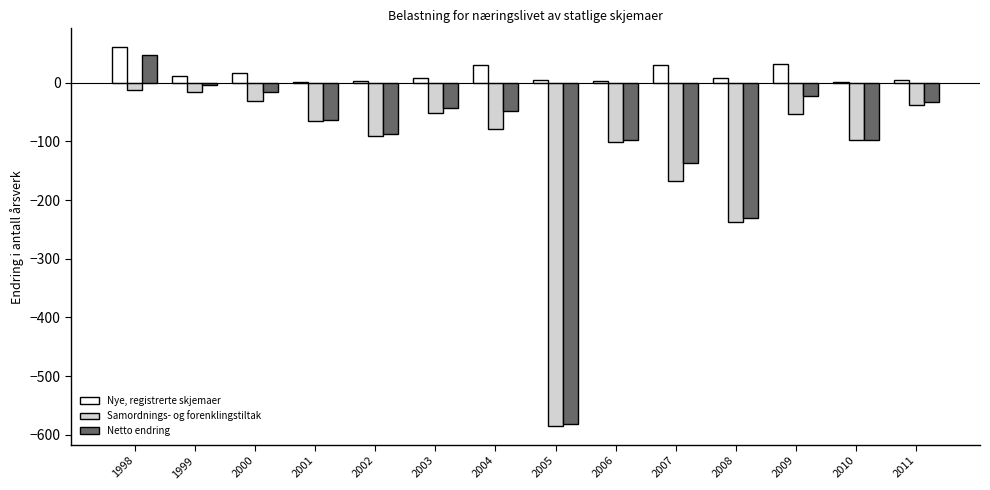

What are all the series names shown in the legend?

Nye, registrerte skjemaer, Samordnings- og forenklingstiltak, Netto endring